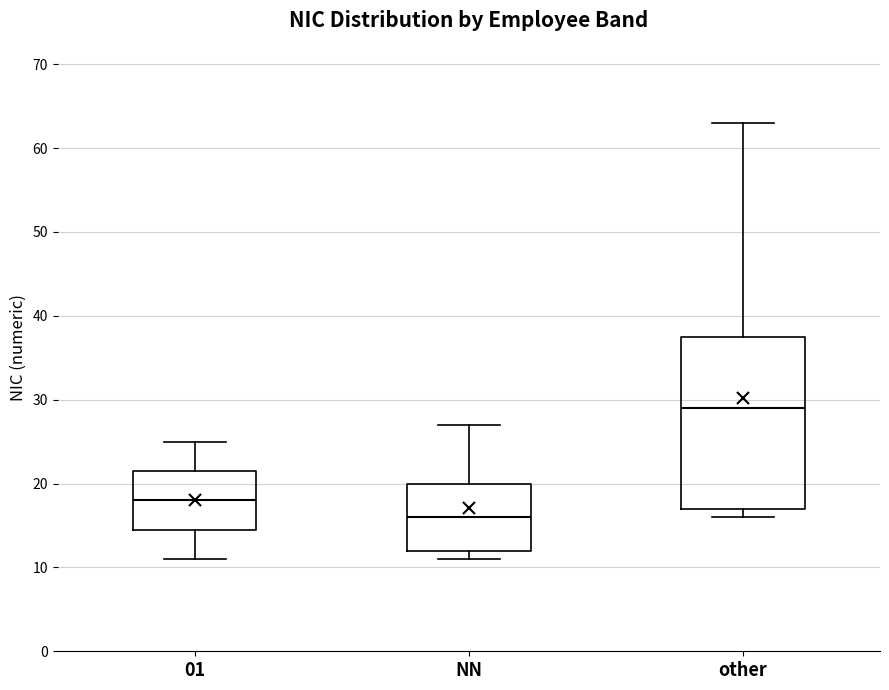

Reading left to right, transcribe this box plot: for each box, give where its median line is, the range the box spans, and where its two whiskers end, as read against the y-axis. The values are not printed on the chart, so give them approximately, as read against the axis.

01: median 18, box 15 to 22, whiskers 11 to 25
NN: median 16, box 12 to 20, whiskers 11 to 27
other: median 29, box 17 to 38, whiskers 16 to 63